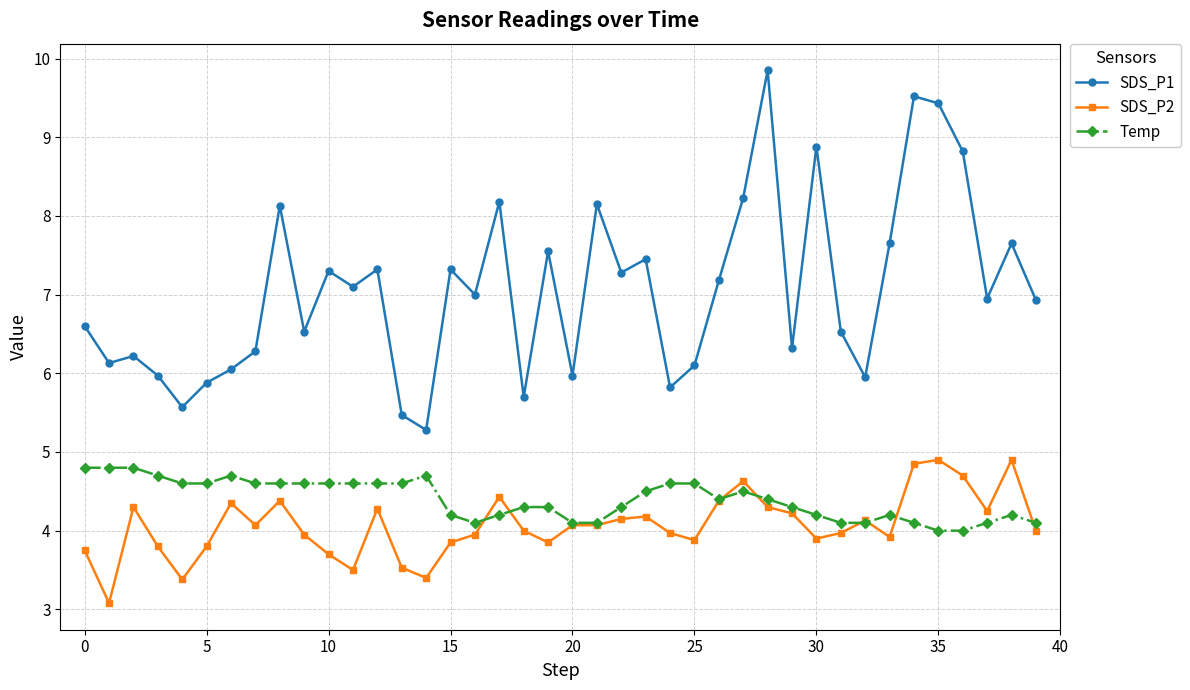

True or false: SDS_P2 has more than 2 points higher than both neighbors.

True